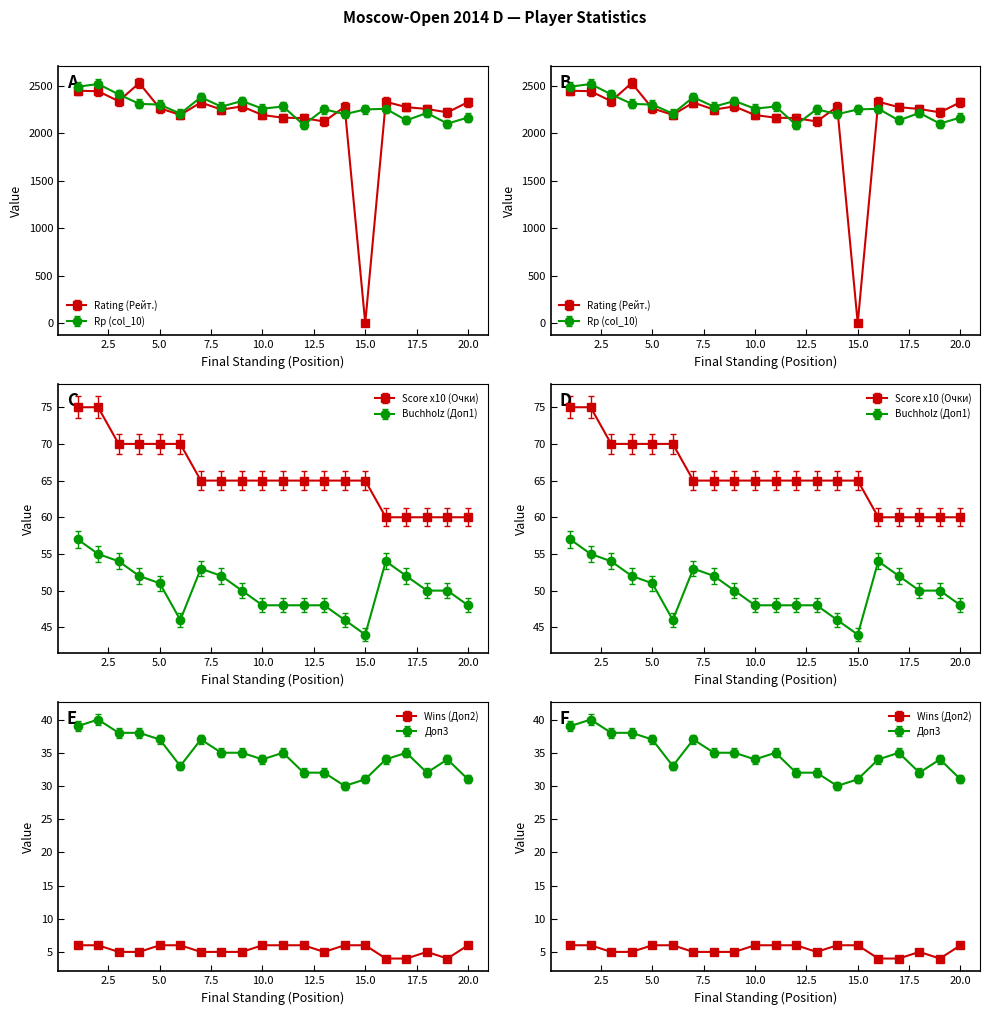

What are all the series names shown in the legend?

Rating (Рейт.), Rp (col_10), Score x10 (Очки), Buchholz (Доп1), Wins (Доп2), Доп3